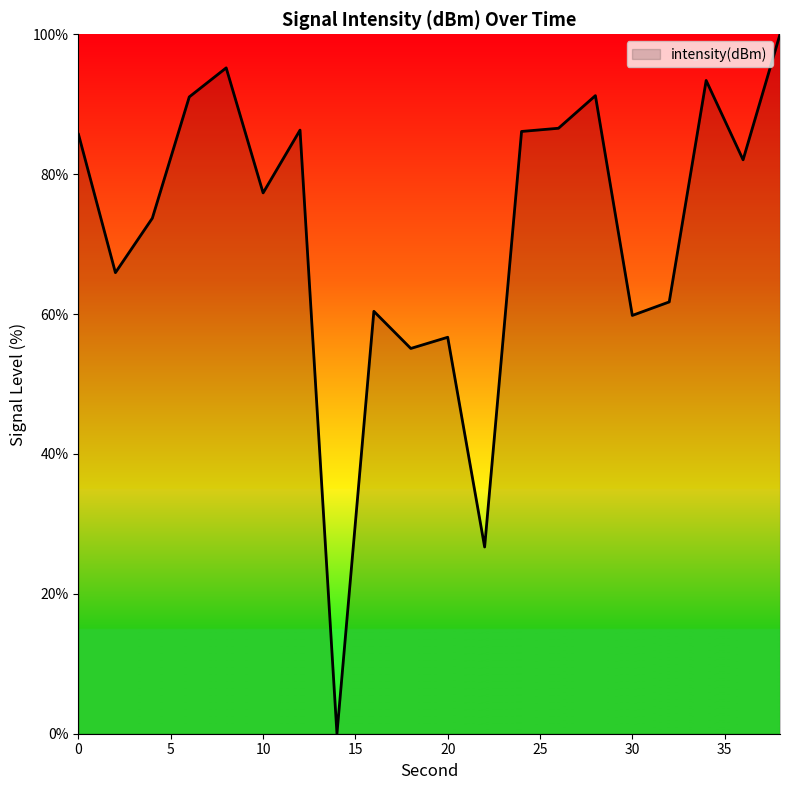

What is the difference between the maximum and minimum values?

100.0